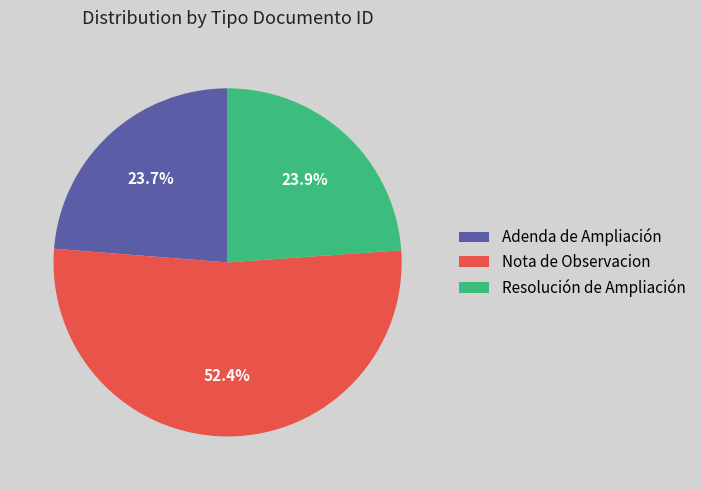

Between Adenda de Ampliación and Nota de Observacion, which is larger?

Nota de Observacion